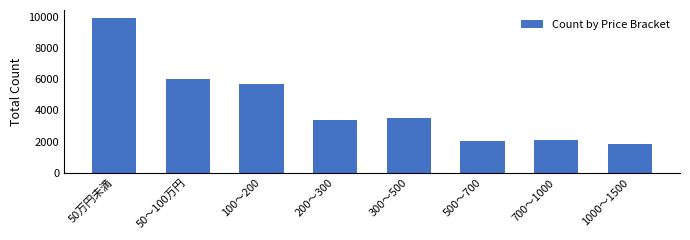

True or false: the data shows 3425 at 700～1000.

False